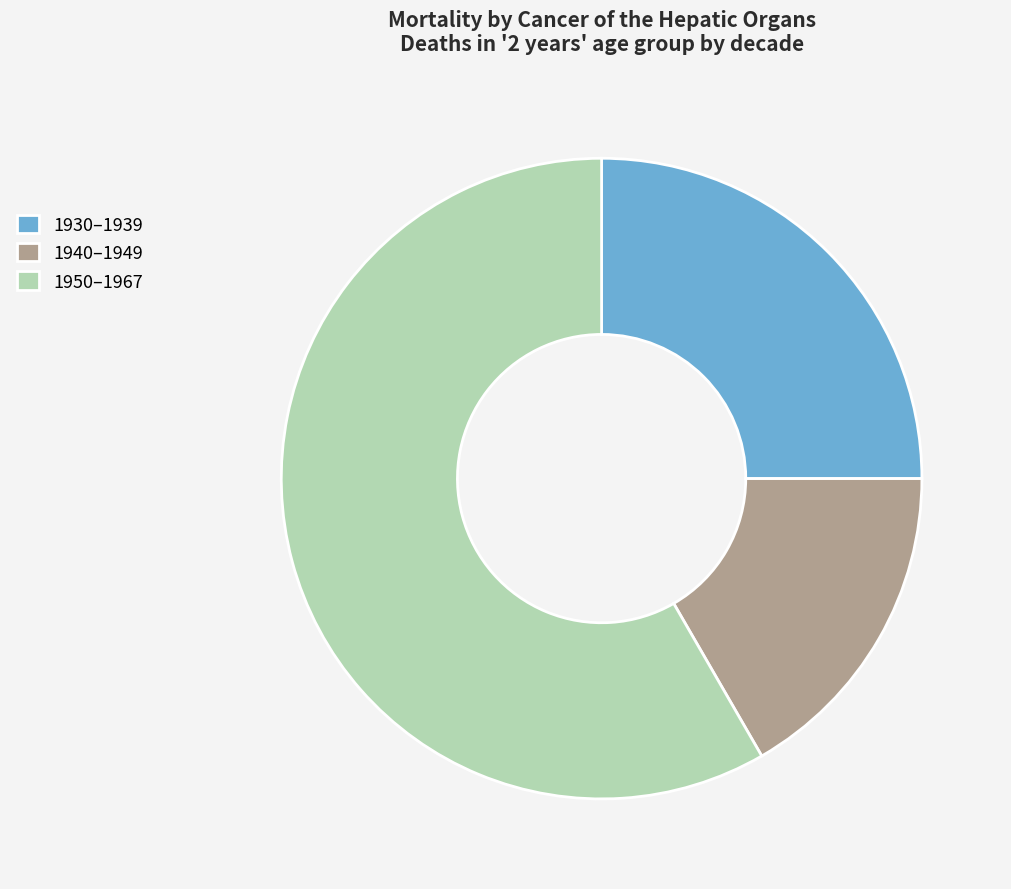

Does any single category account for the majority?

Yes